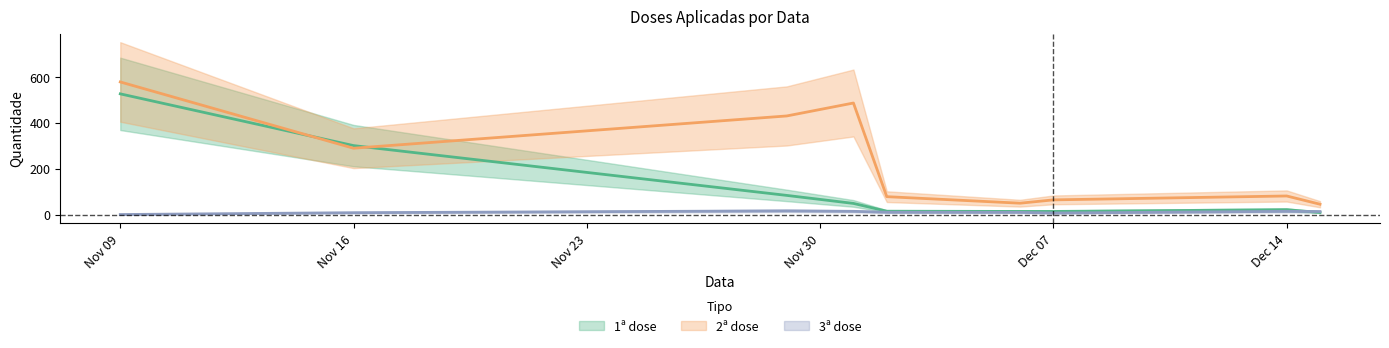

What is the label of the 8th point from the left?

14/12/2021